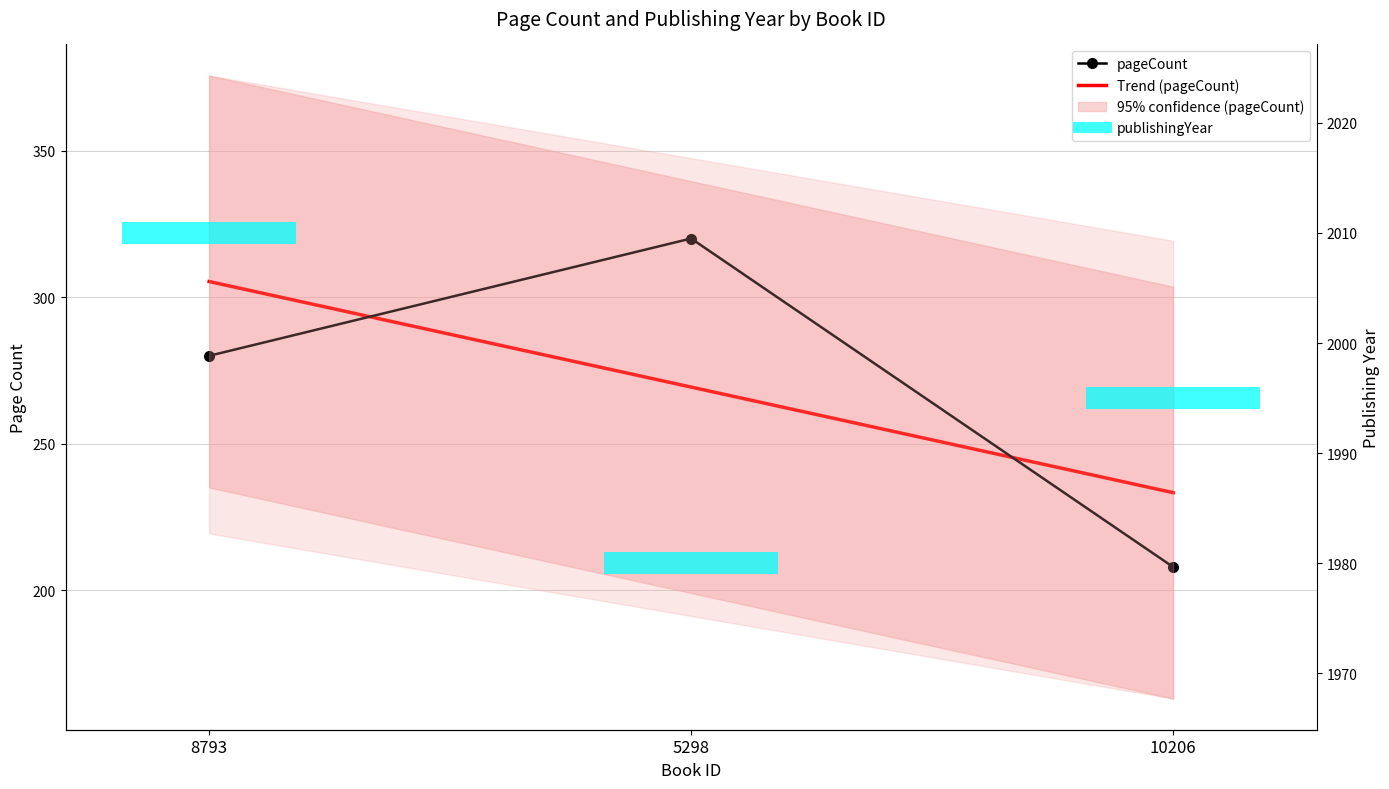

What is the ratio of the value at 10206 to the value at 5298?

0.7